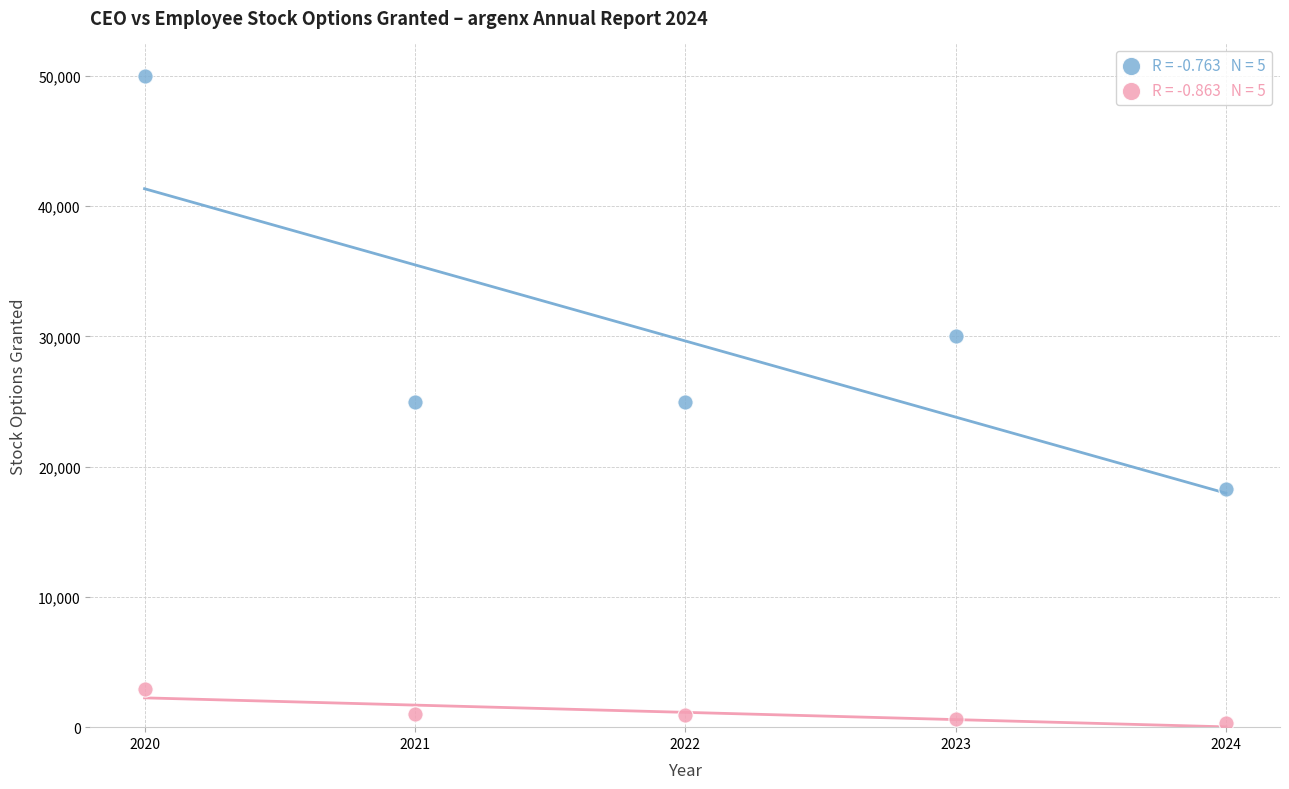

Across all data points, what is the average X value?

2022